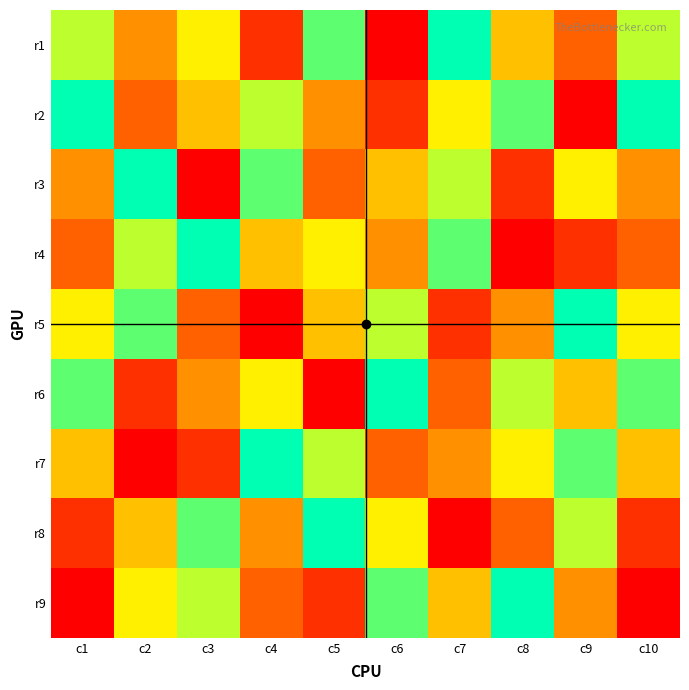

Count the number of categories in the chart.

10